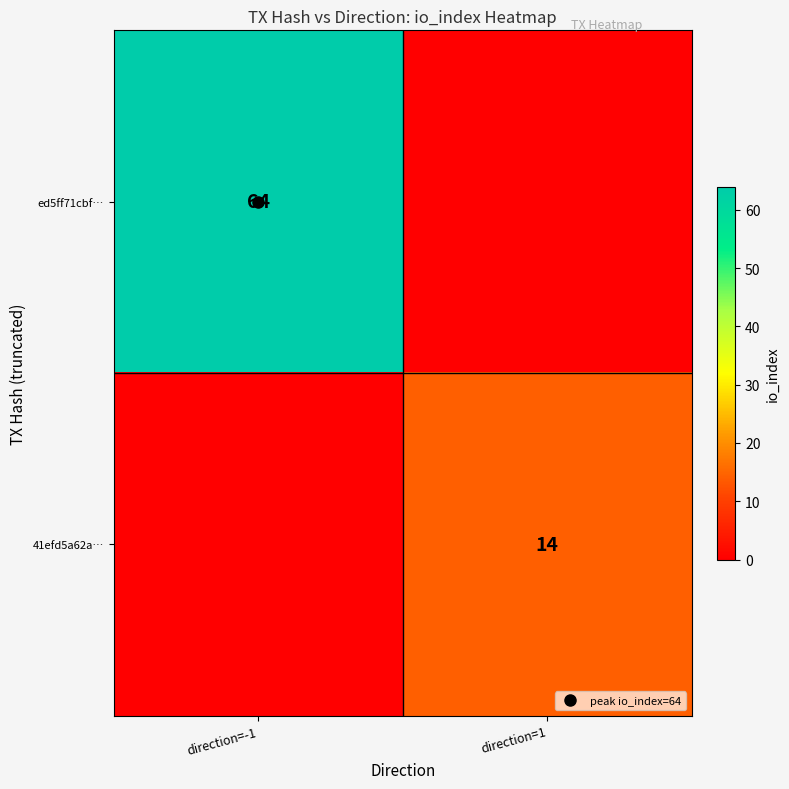

How many data points in ed5ff71cbf… are less than 64?

1